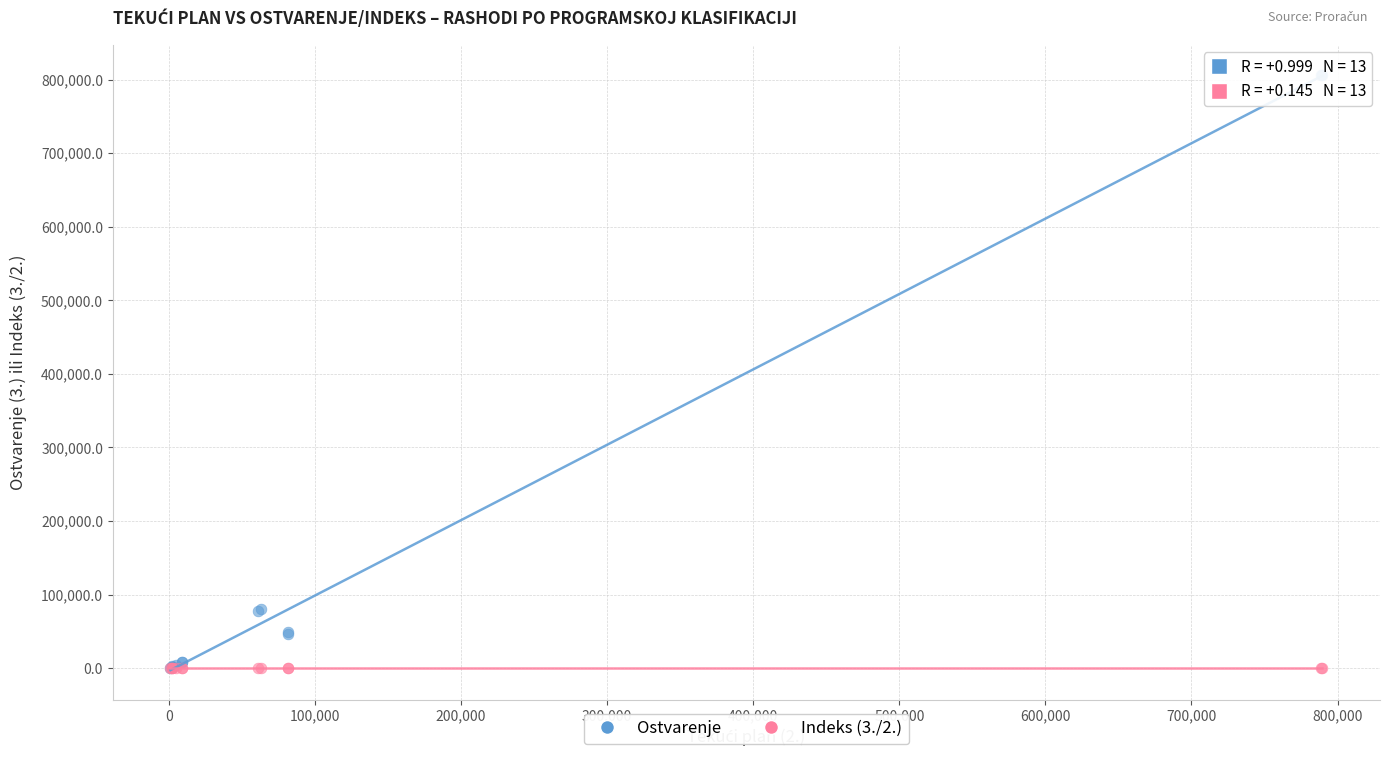

Which series reaches the maximum Y coordinate?

Ostvarenje